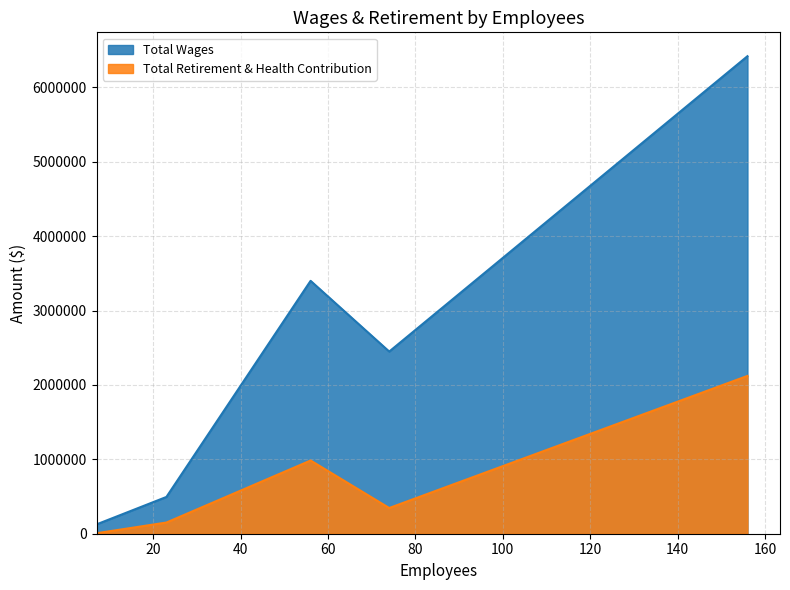

What is the minimum value shown in the chart?

6634